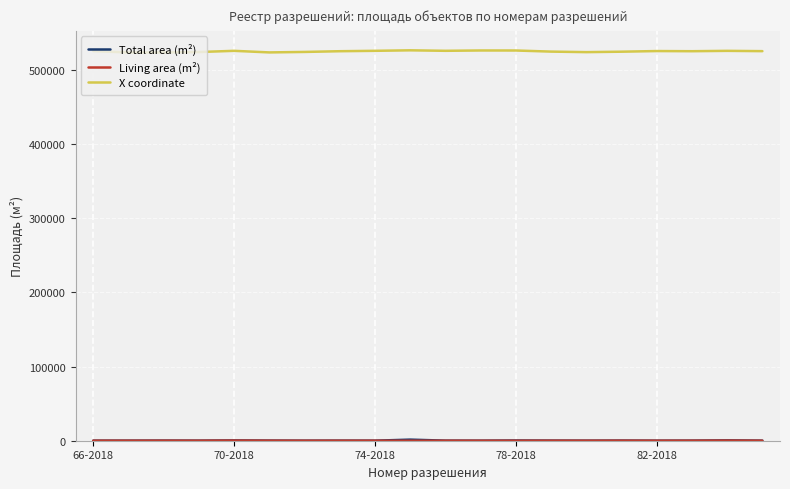

What is the greatest value displayed?

526087.1